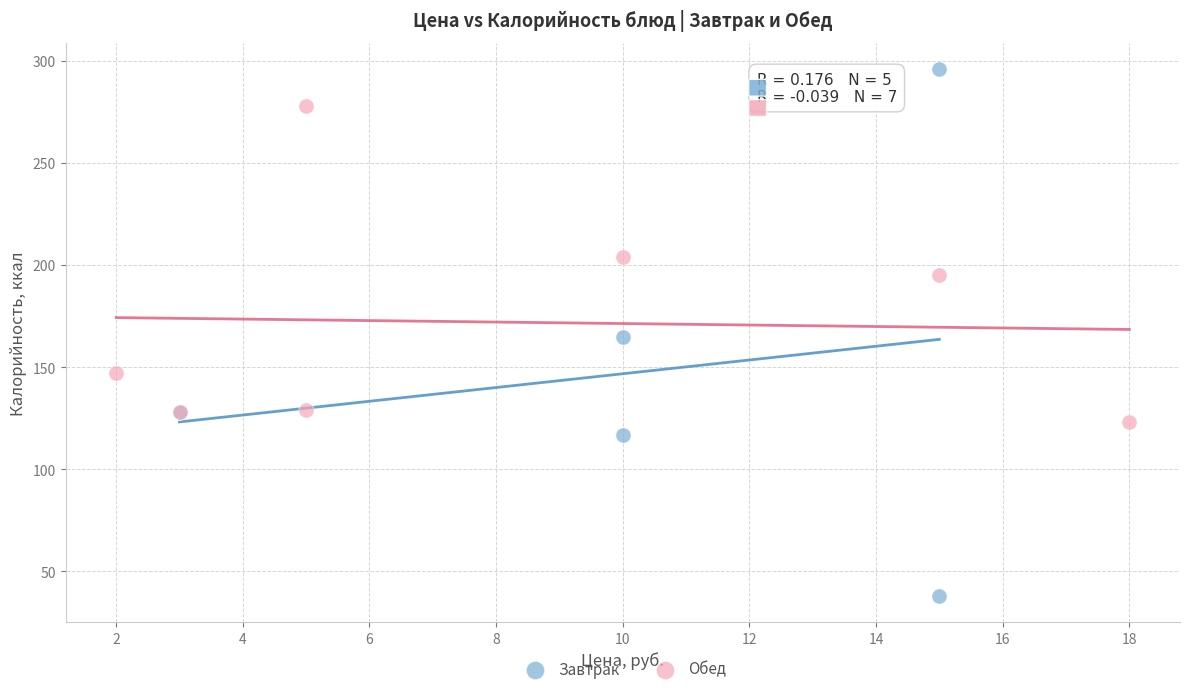

Which series reaches the maximum Y coordinate?

Завтрак